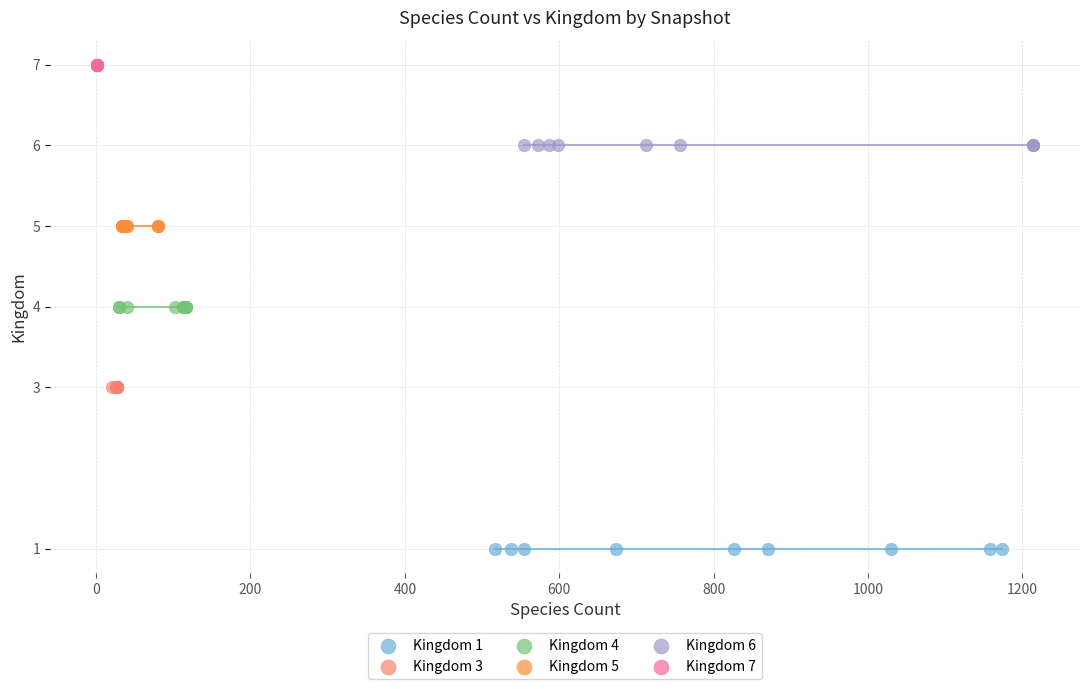

What are all the series names shown in the legend?

Kingdom 1, Kingdom 3, Kingdom 4, Kingdom 5, Kingdom 6, Kingdom 7